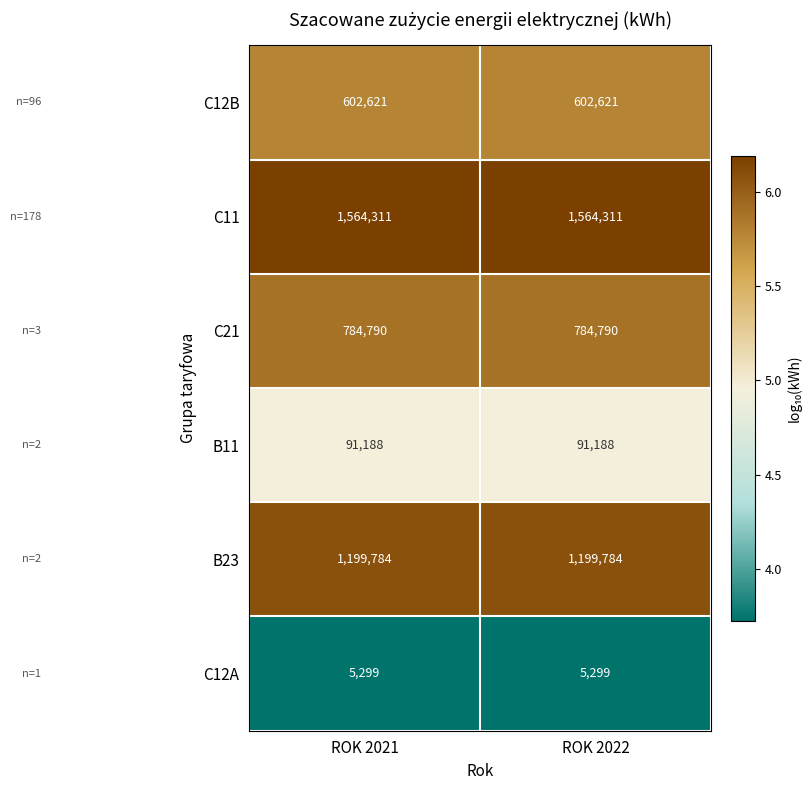

Which series has the largest total across all categories?

C11